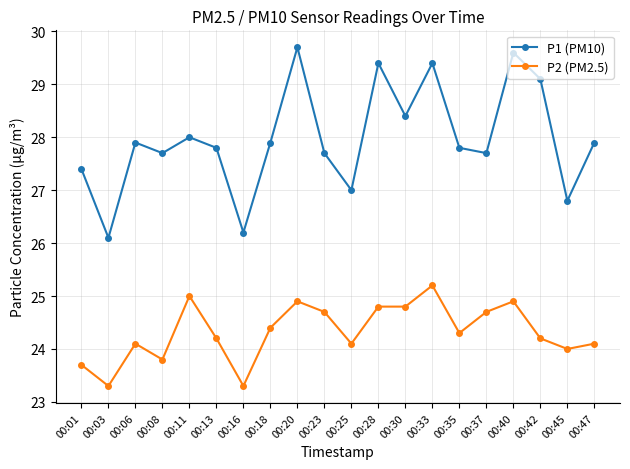

Between 00:08 and 00:16, which series saw the biggest shift?

P1 (PM10)